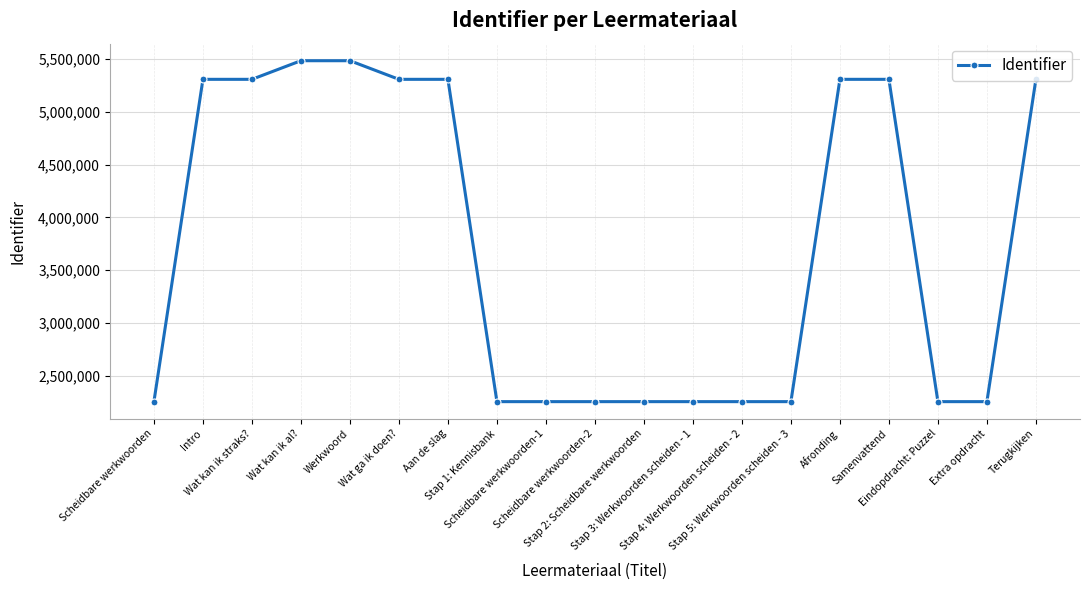

The value at Stap 3: Werkwoorden scheiden - 1 is 2258275. True or false?

True